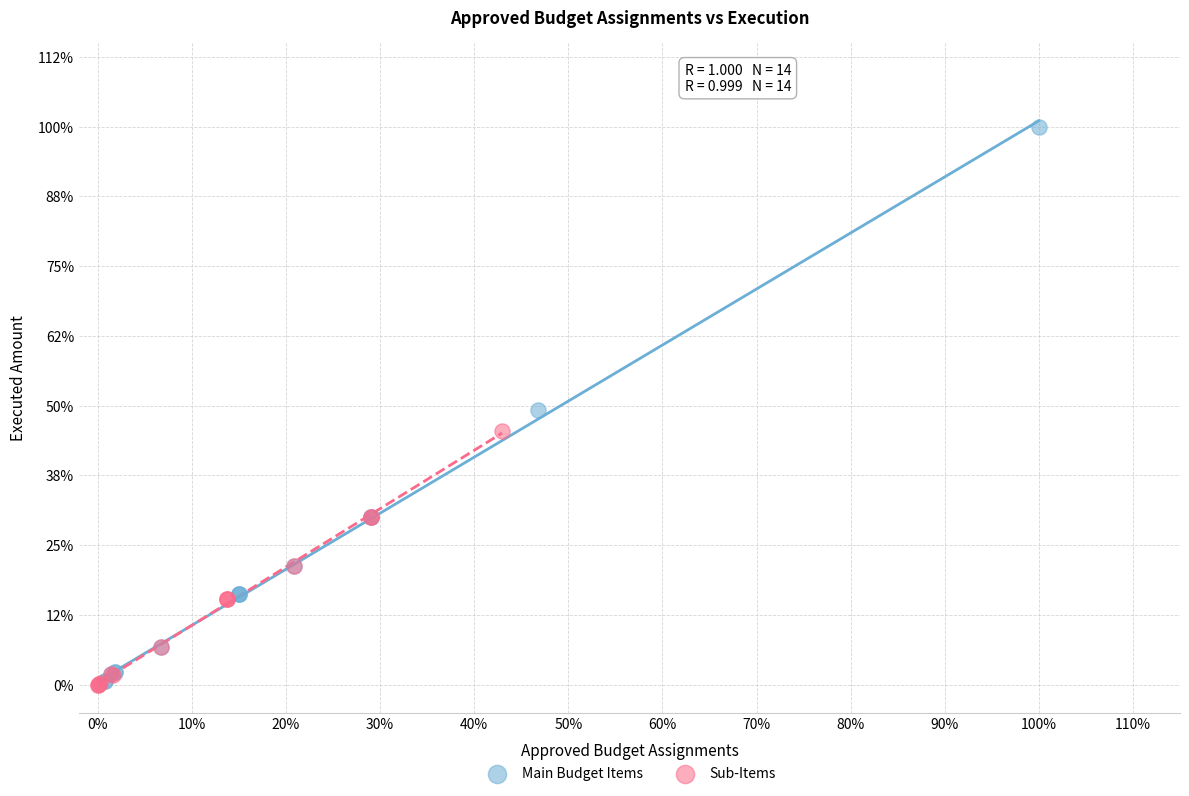

Which series has the widest spread of Y values?

Main Budget Items